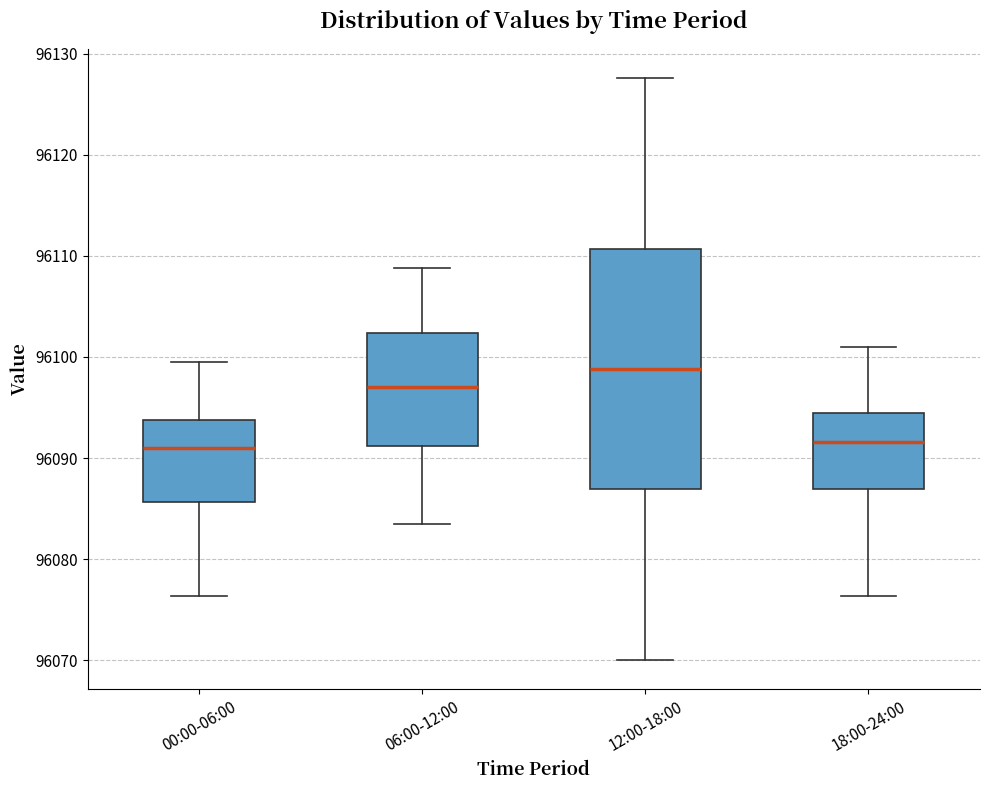

Reading left to right, read every box against the y-axis: the position of its median line, the range the box covers, and the ends of its whiskers. The values are not printed on the chart, so give them approximately, as read against the axis.

00:00-06:00: median 96091, box 96086 to 96094, whiskers 96076 to 96100
06:00-12:00: median 96097, box 96091 to 96102, whiskers 96084 to 96109
12:00-18:00: median 96099, box 96087 to 96111, whiskers 96070 to 96128
18:00-24:00: median 96092, box 96087 to 96094, whiskers 96076 to 96101